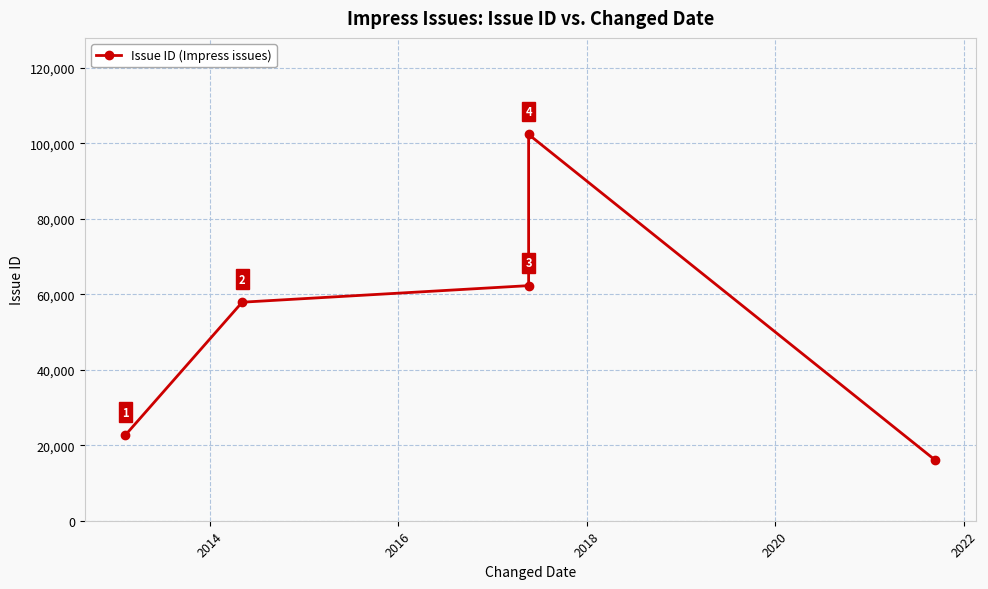

How many lines are shown in the chart?

1